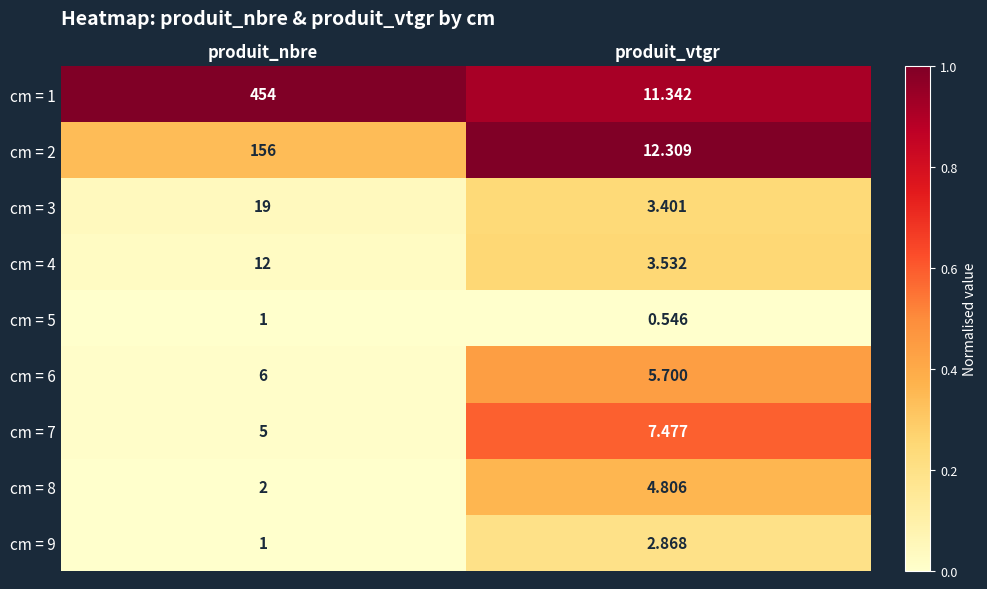

Which label corresponds to the largest value in the chart?

produit_nbre